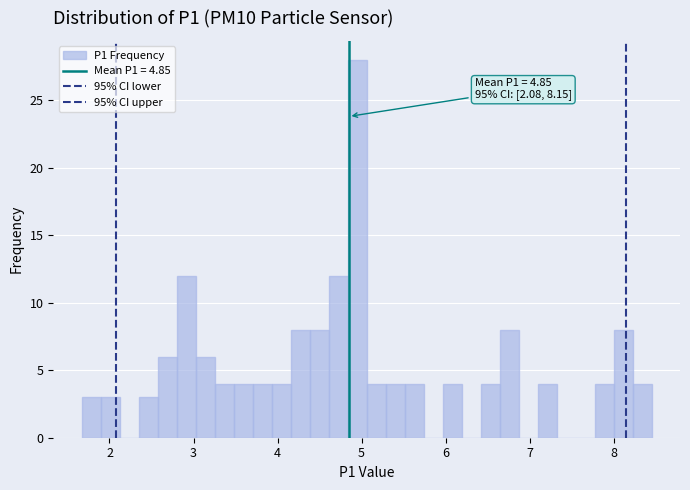

Read against the x-axis, roughly where is the centre of the tallest bar?

4.9